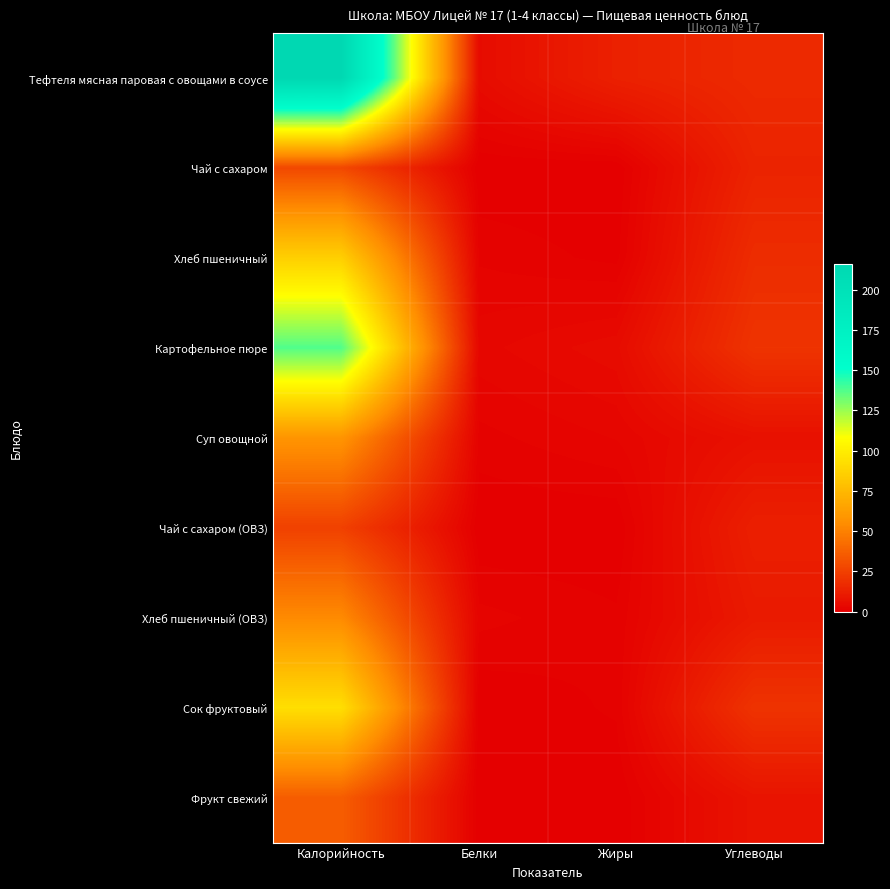

Reading left to right, what are all the values shown in this chart?

Тефтеля мясная паровая с овощами в соусе: Калорийность=215.9	Белки=4.9	Жиры=12.9	Углеводы=16.6
Чай с сахаром: Калорийность=28.0	Белки=0.0	Жиры=0.0	Углеводы=14.0
Хлеб пшеничный: Калорийность=85.8	Белки=1.5	Жиры=0.5	Углеводы=17.4
Картофельное пюре: Калорийность=137.2	Белки=3.1	Жиры=4.8	Углеводы=20.2
Суп овощной: Калорийность=58.2	Белки=1.4	Жиры=2.6	Углеводы=6.8
Чай с сахаром (ОВЗ): Калорийность=25.2	Белки=0.0	Жиры=0.0	Углеводы=12.6
Хлеб пшеничный (ОВЗ): Калорийность=53.6	Белки=2.0	Жиры=1.0	Углеводы=10.5
Сок фруктовый: Калорийность=93.0	Белки=0.0	Жиры=1.0	Углеводы=20.0
Фрукт свежий: Калорийность=36.0	Белки=0.0	Жиры=0.0	Углеводы=8.0